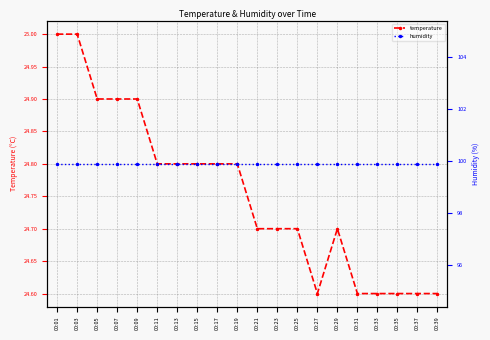

Where is temperature nearest to the value 24?

00:27